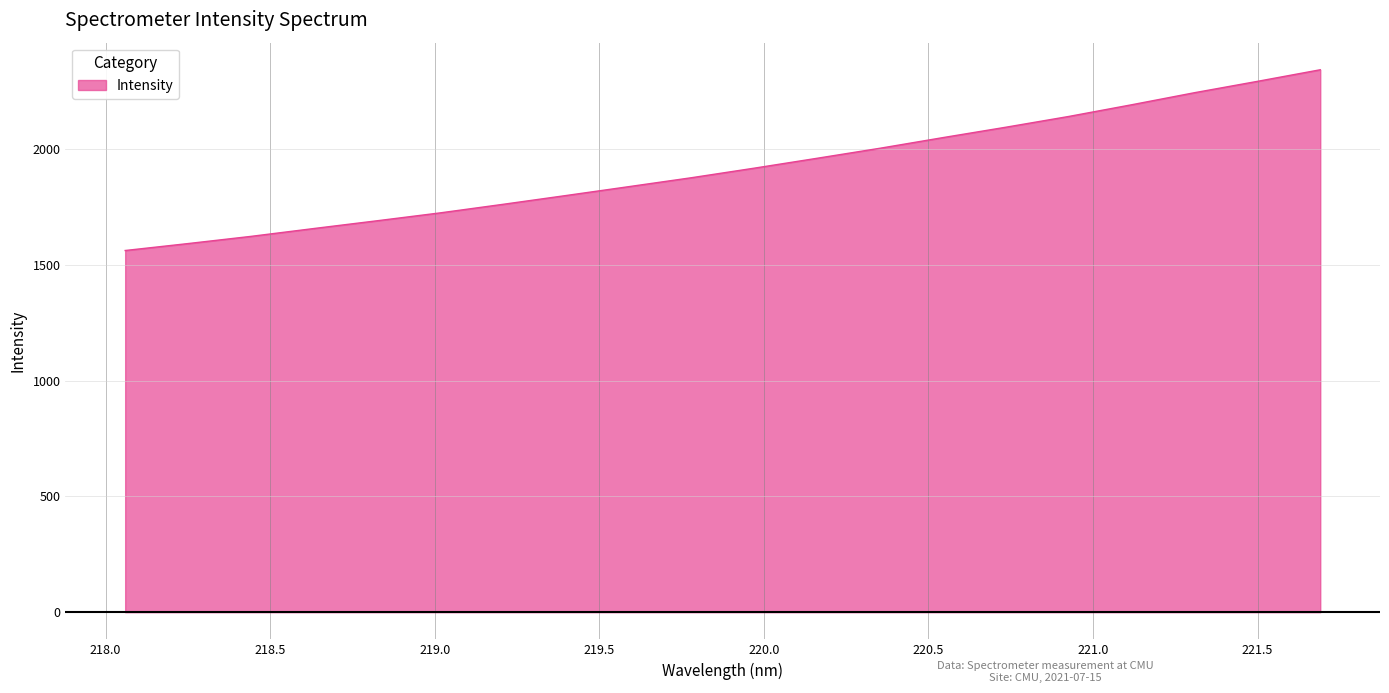

What is the smallest value displayed?

1561.7